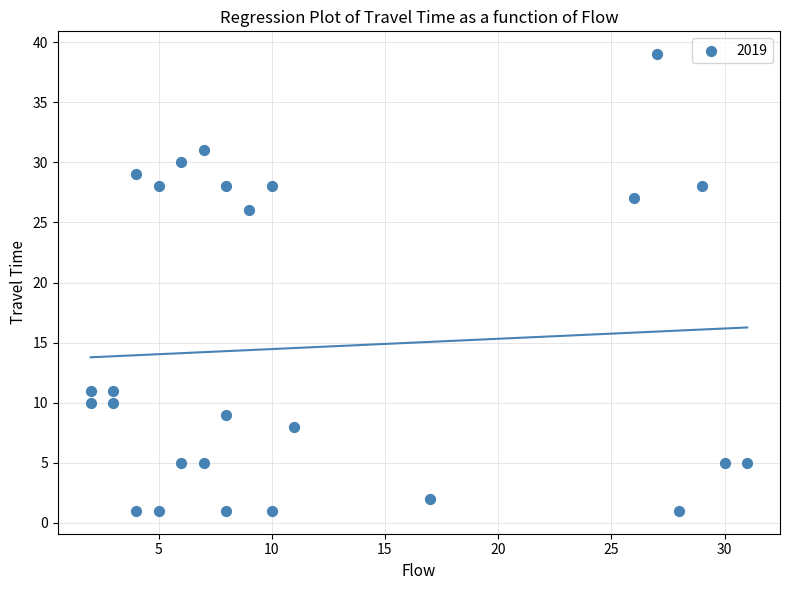

What Y value in the scatter plot is closest to 20?

26